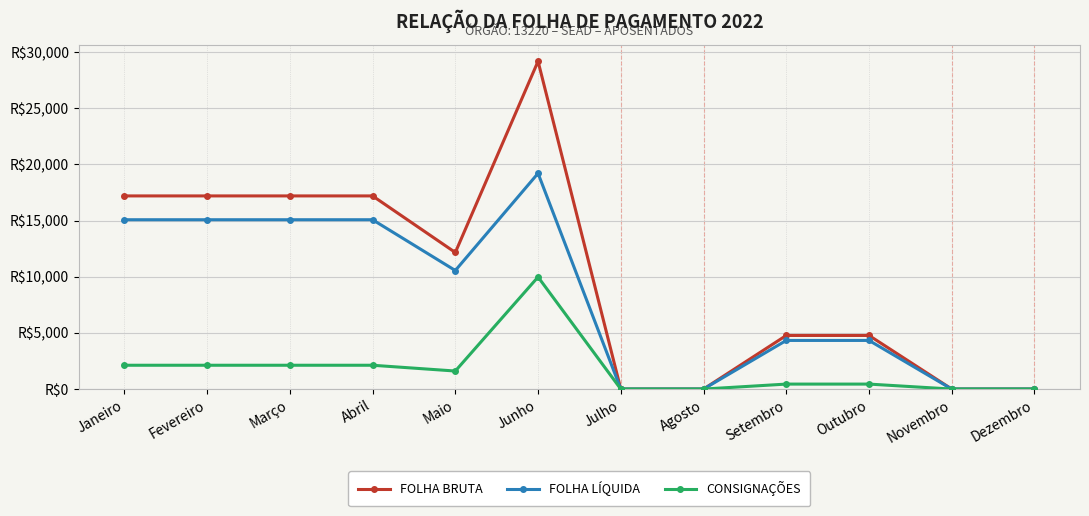

What is the difference between the FOLHA BRUTA values at Julho and Junho?

29175.0